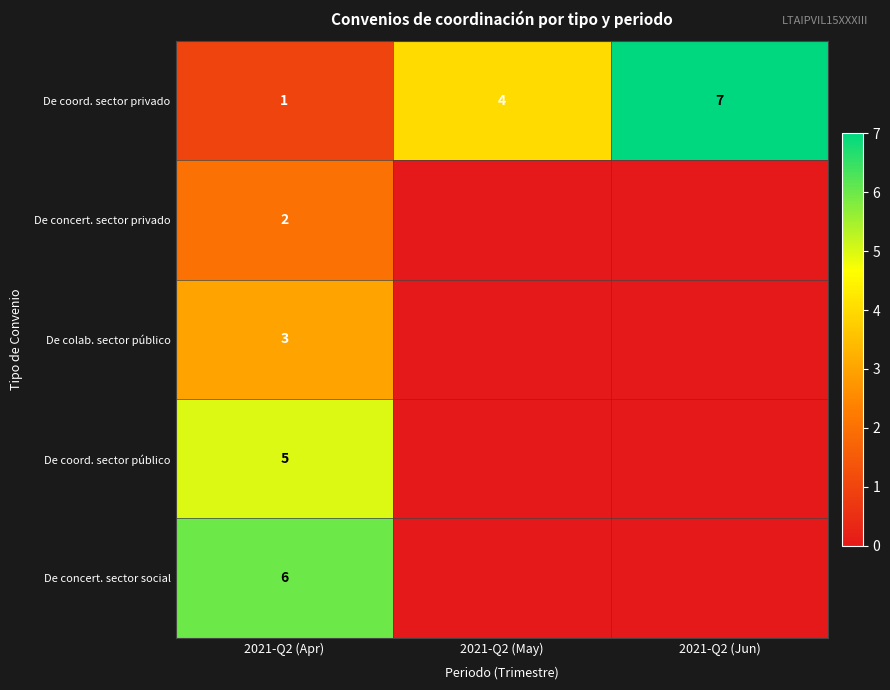

What is the sum of the De coord. sector privado values at 2021-Q2 (Apr) and 2021-Q2 (May)?

5